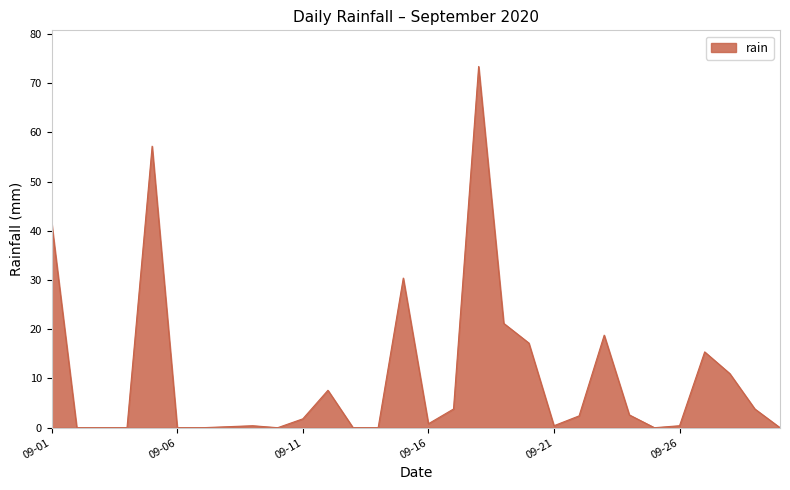

What is the maximum value shown in the chart?

73.4